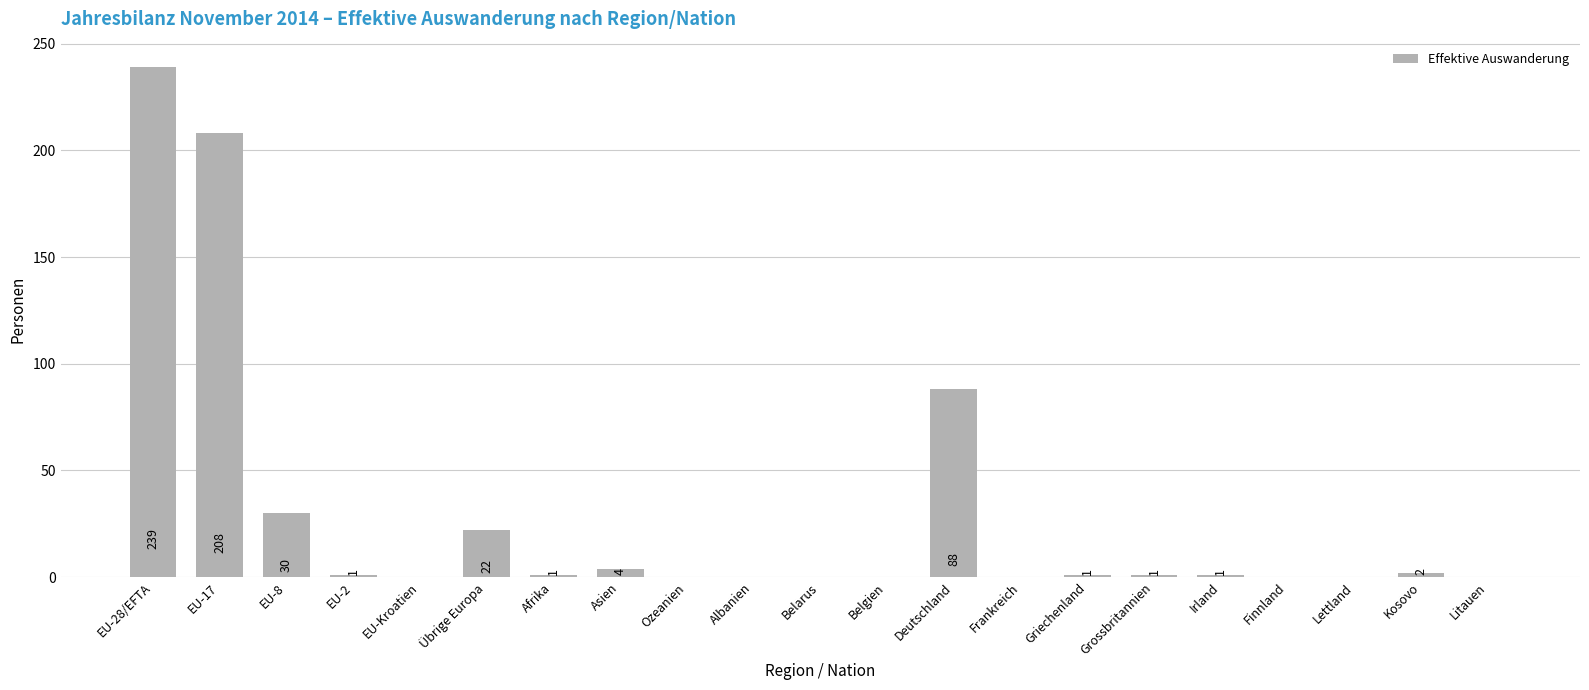

What is the change in value from EU-2 to Ozeanien?

-1